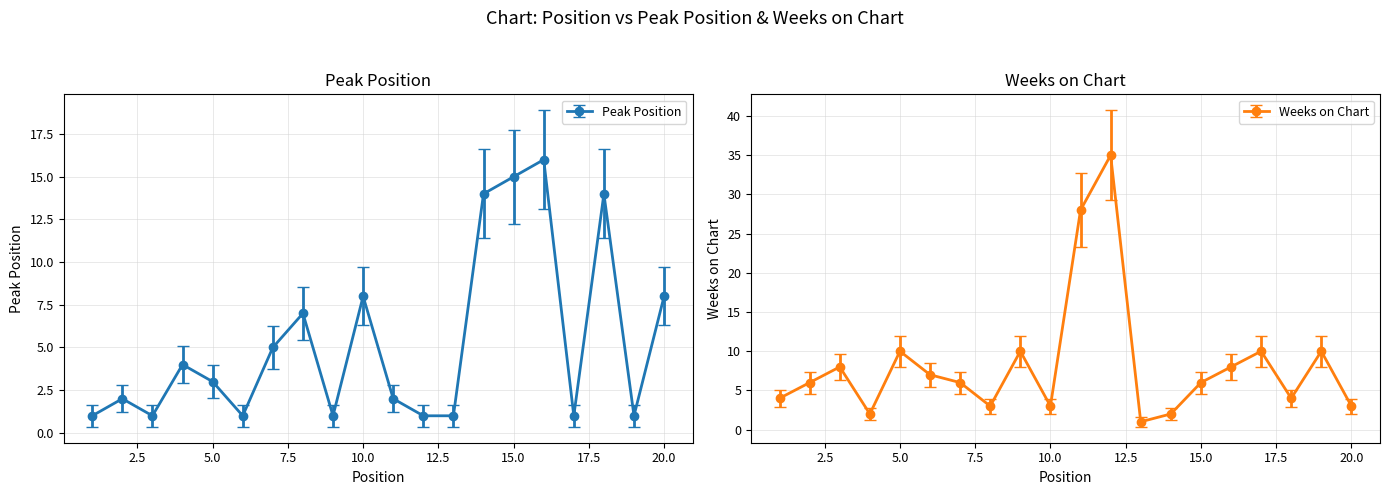

How many values in the Weeks on Chart series exceed 6?

9